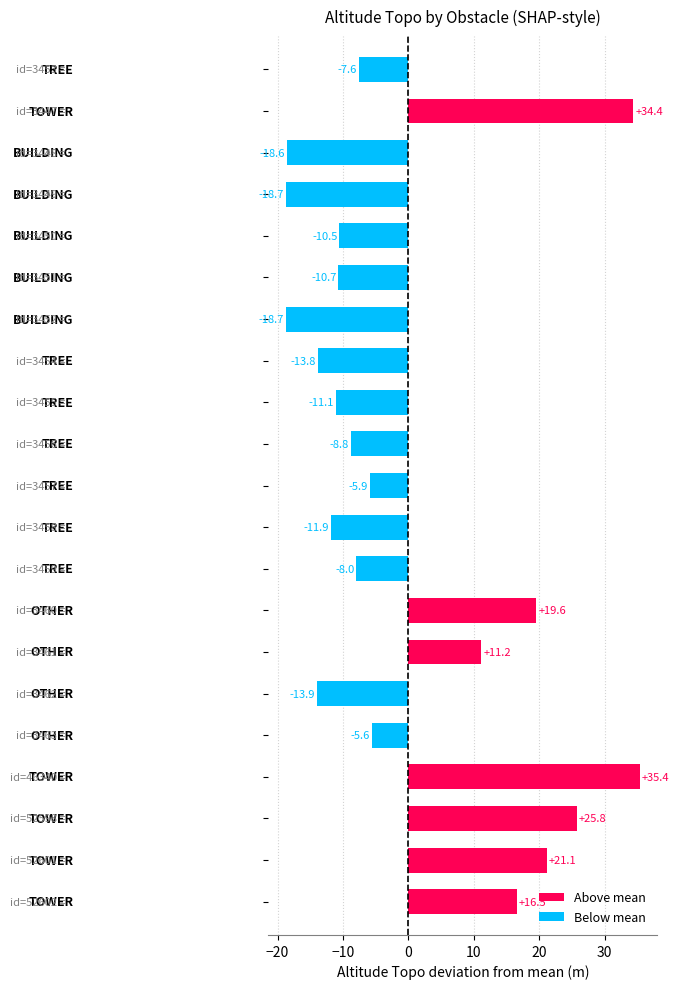

What is the greatest value displayed?

35.4